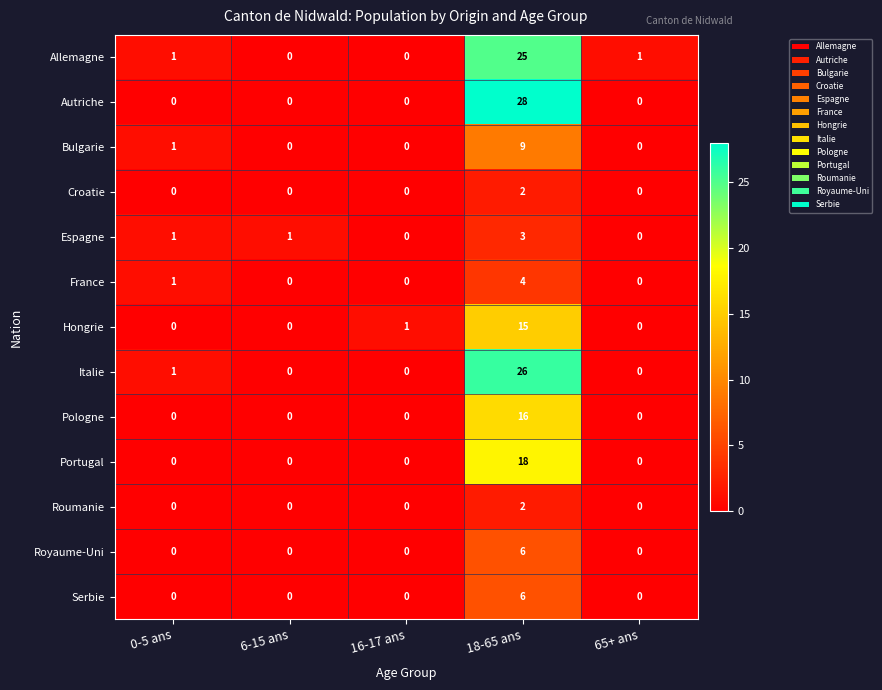

Is it true that Autriche equals 0 at 0-5 ans?

True